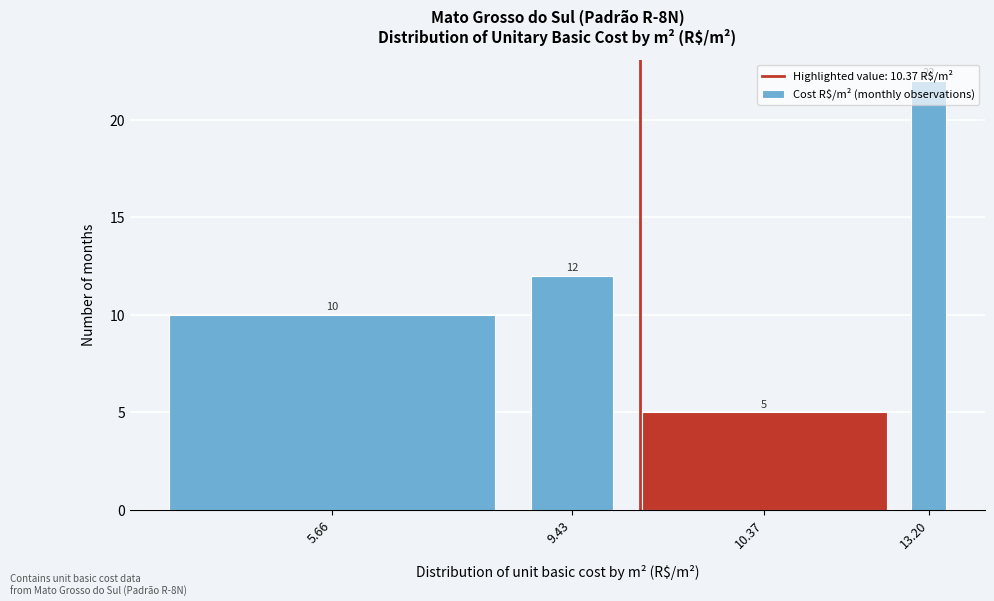

The value at 13.20 is 9. True or false?

False